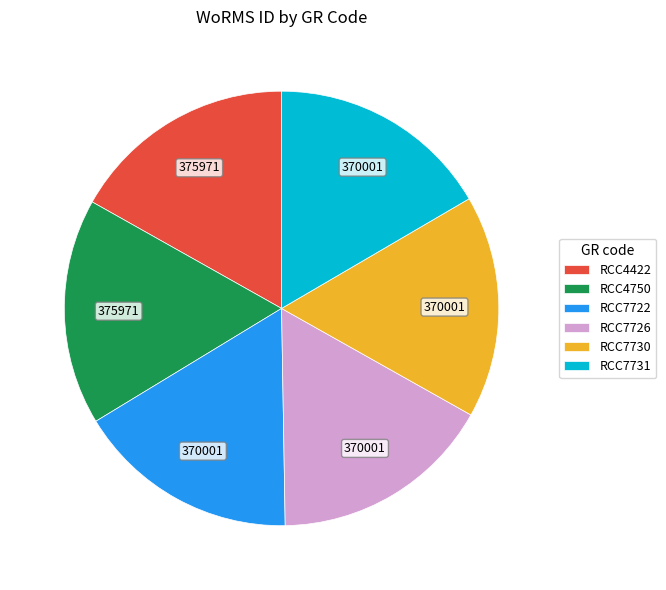

Do RCC7726 and RCC7731 together represent more than half of the pie?

No